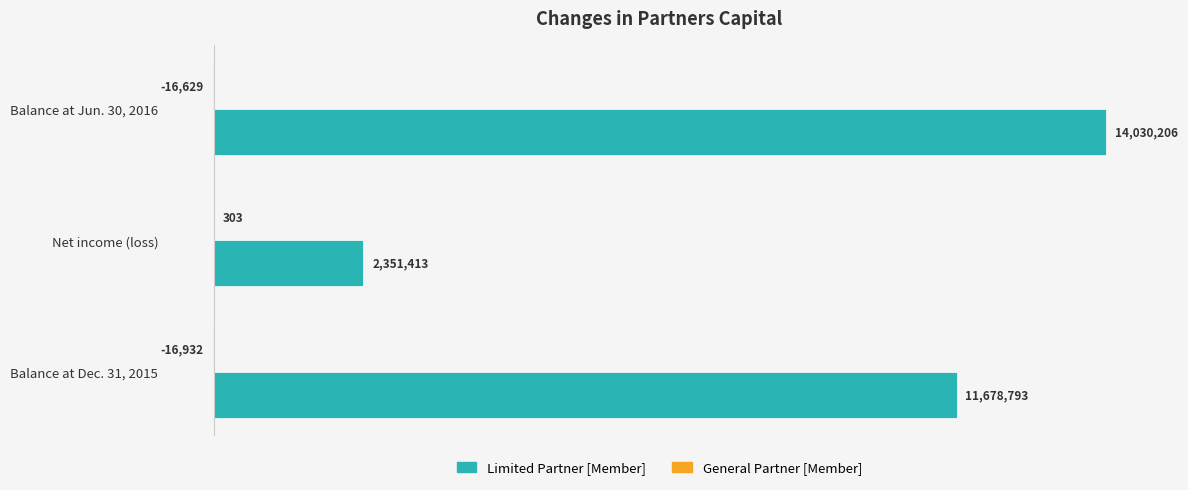

Which series has the largest total across all categories?

Limited Partner [Member]